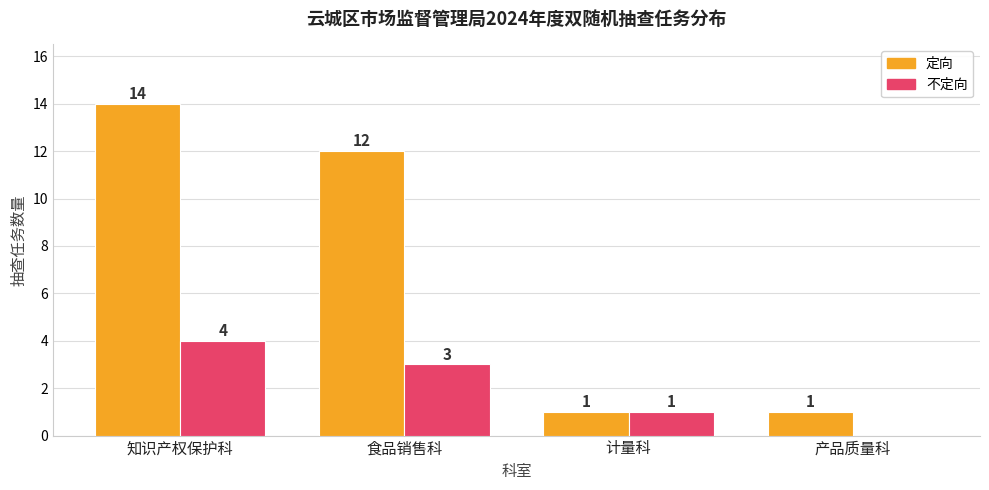

Which category has the highest value in the 定向 series?

知识产权保护科